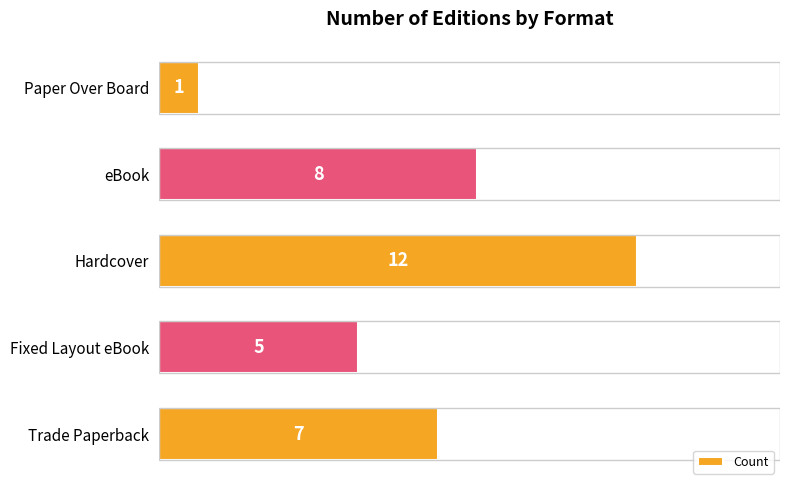

What is the smallest value displayed?

1